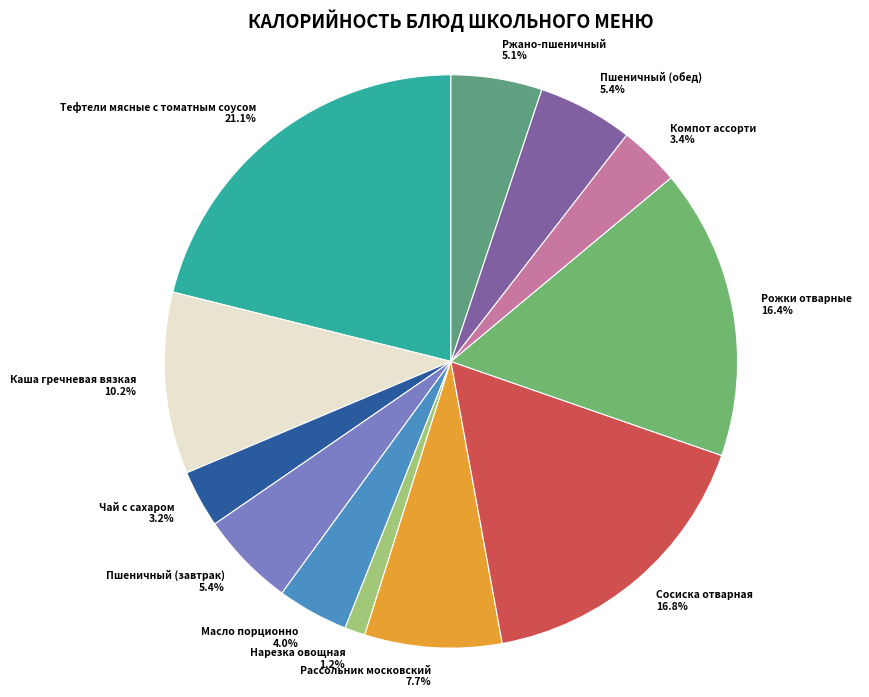

What percentage is the Сосиска отварная slice, to the nearest percent?

17%